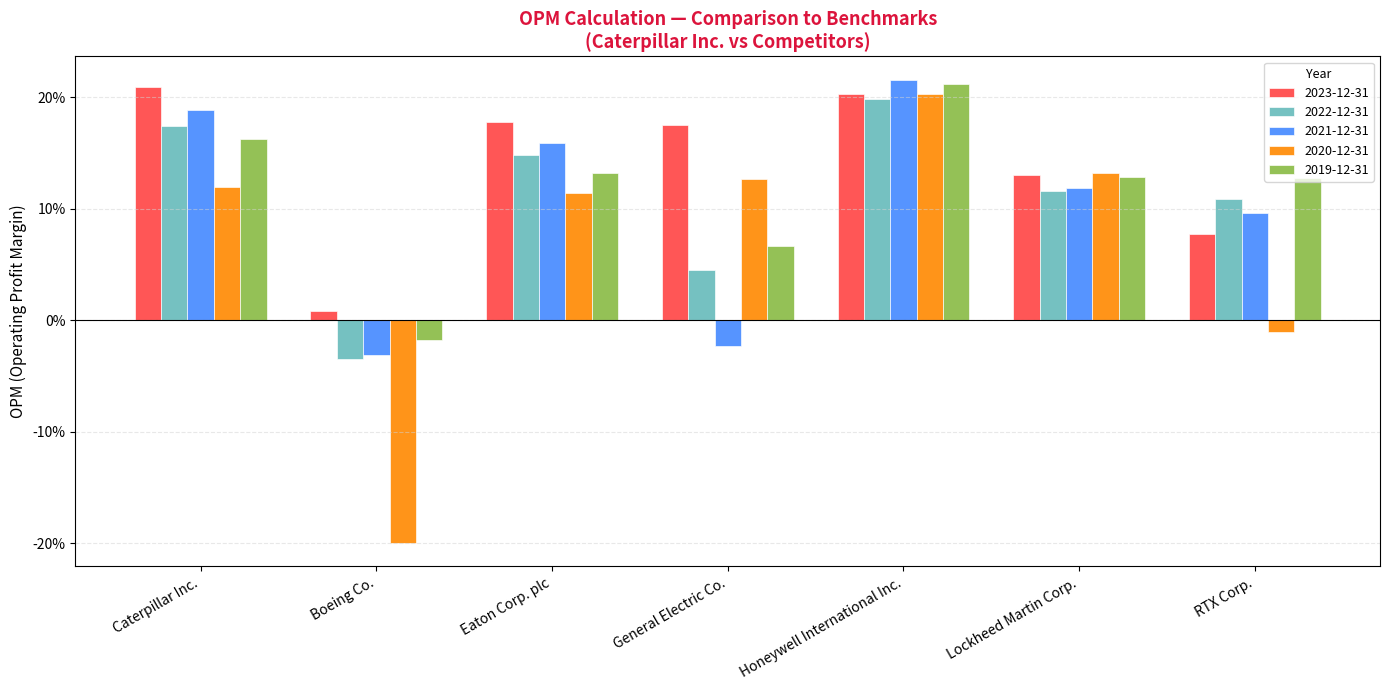

What are all the series names shown in the legend?

2023-12-31, 2022-12-31, 2021-12-31, 2020-12-31, 2019-12-31